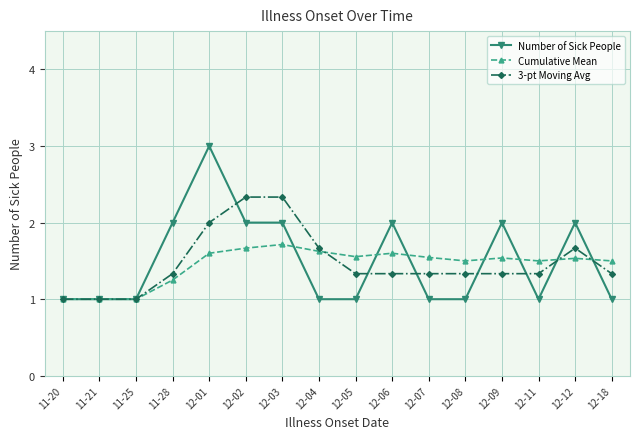

What is the smallest value displayed?

1.0